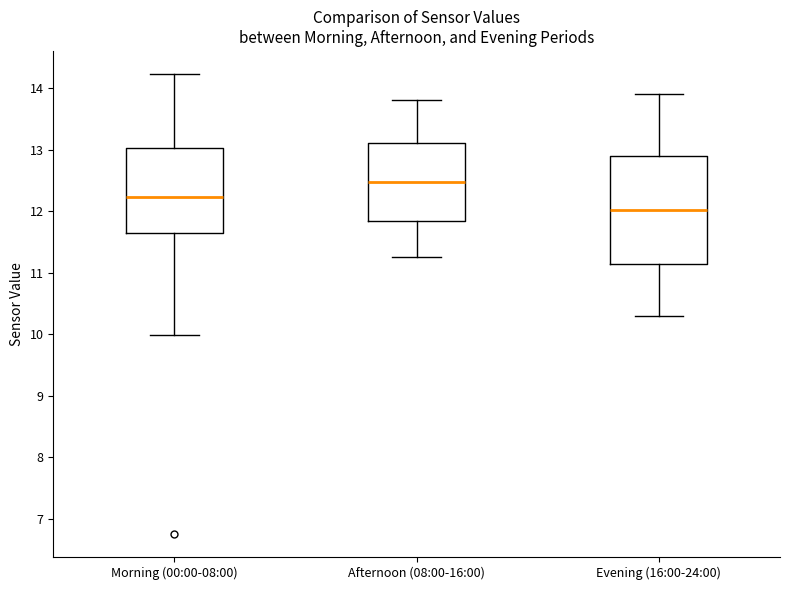

Comparing the boxes themselves (not the whiskers), which one is the tallest?

Evening (16:00-24:00)